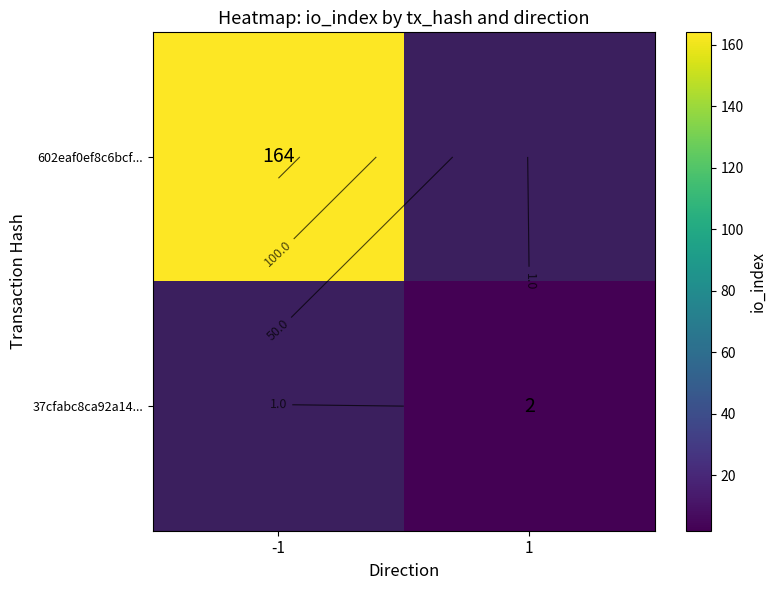

Rank the series by their average value, from lowest to highest.

602eaf0ef8c6bcf..., 37cfabc8ca92a14...